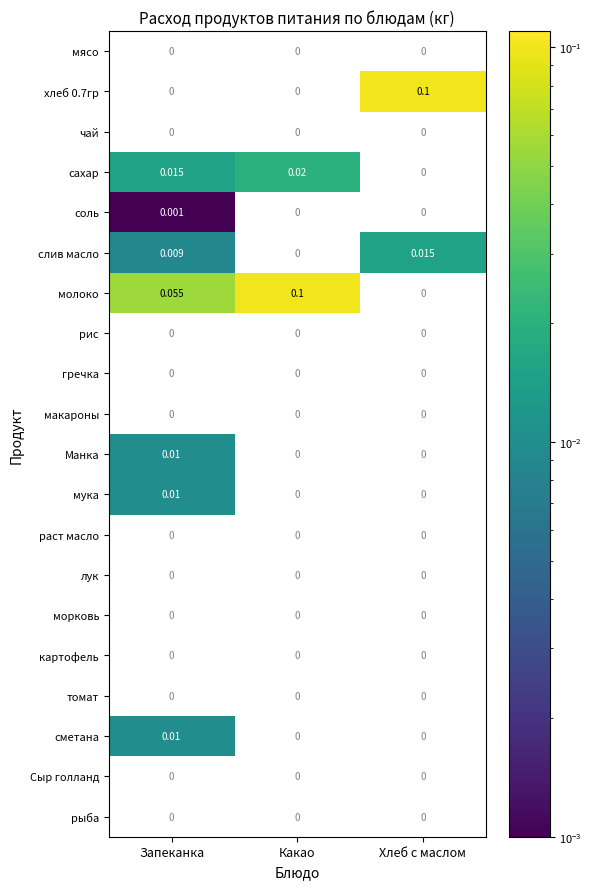

What is the maximum value shown in the chart?

0.1